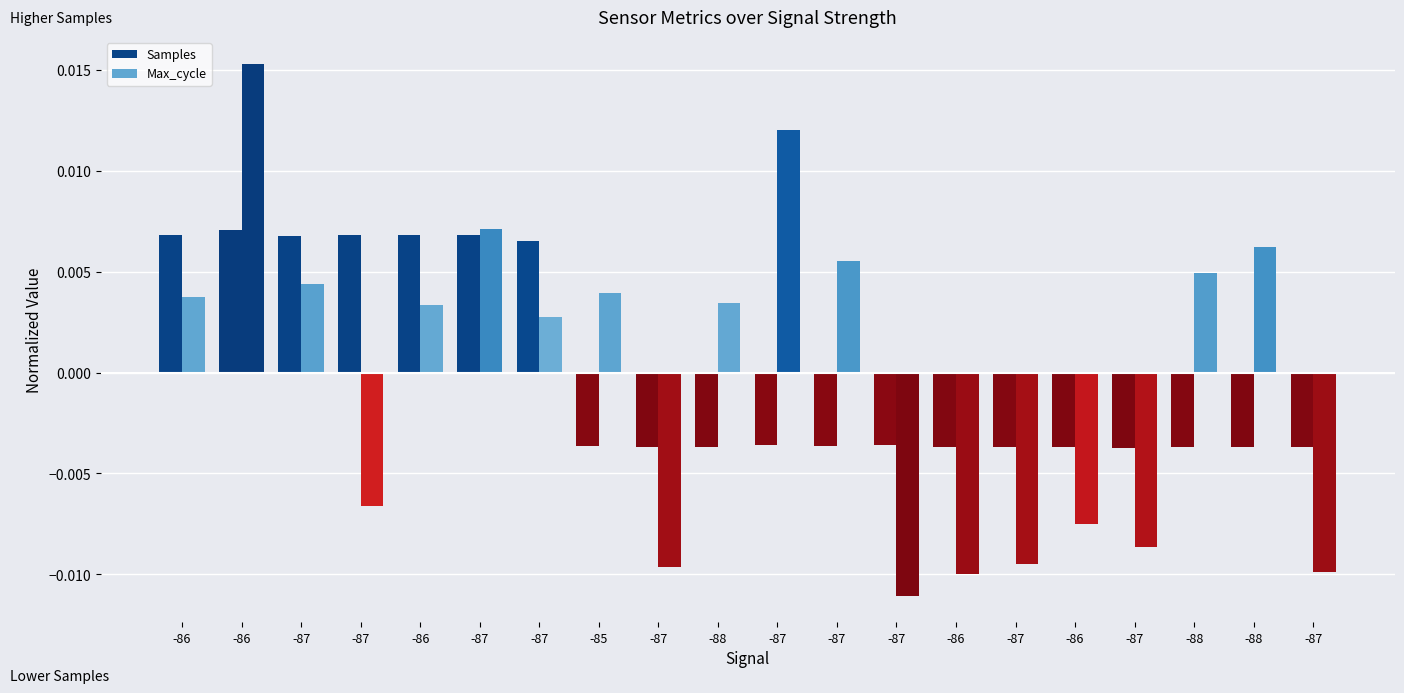

How many values in Max_cycle are below zero?

8